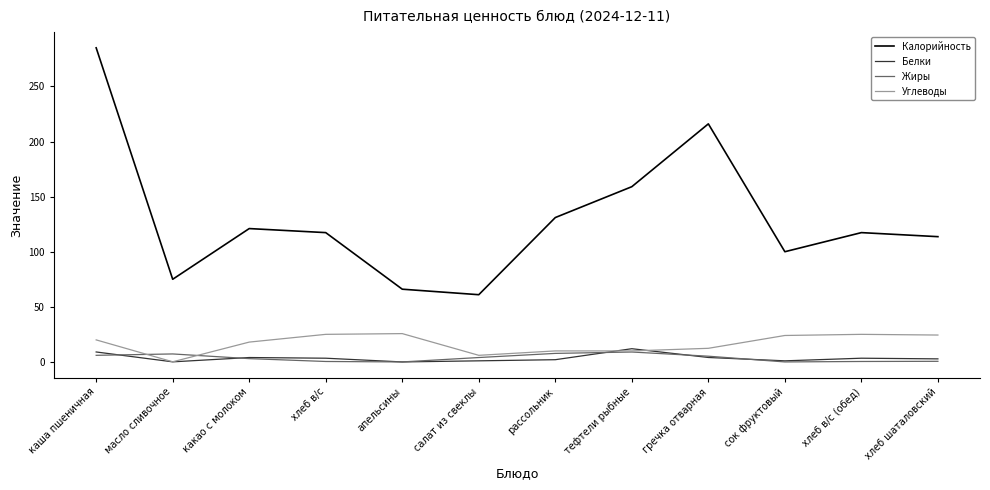

True or false: Калорийность and Белки intersect in this chart.

False